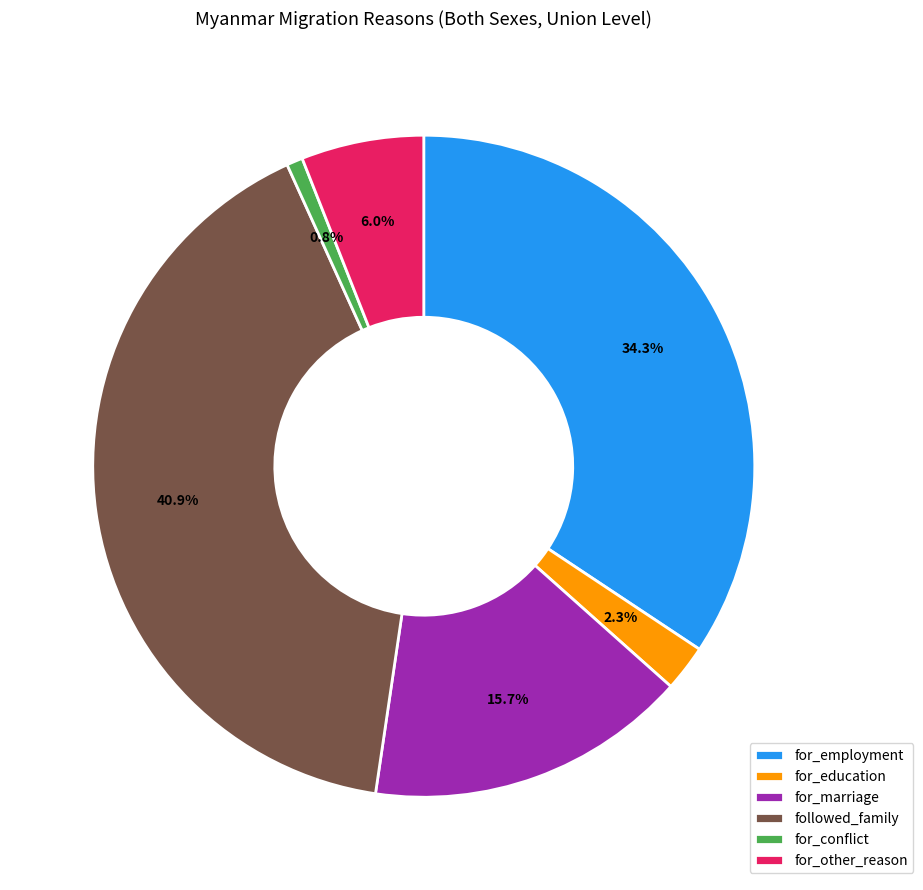

Does for_marriage account for over 50% of the chart?

No